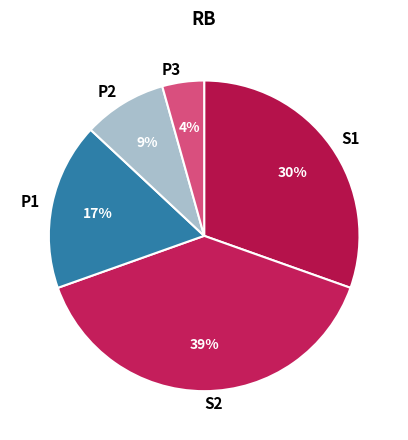

Approximately how many times larger is the value at S1 compared to P1?

1.8